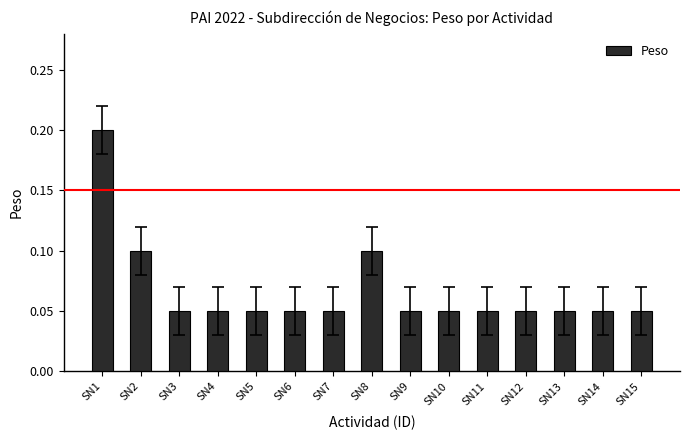

How many bars are there in total?

15